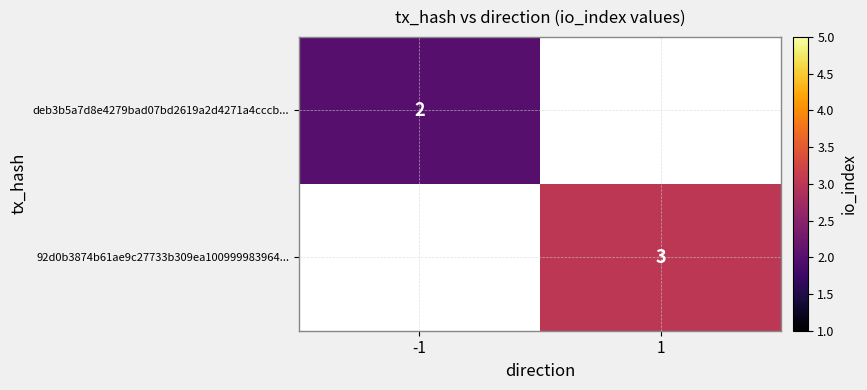

Between -1 and 1, which is larger?

1